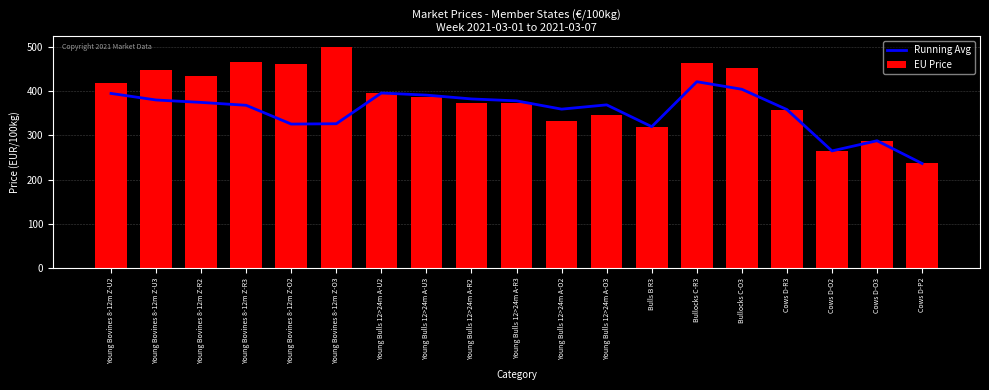

Reading left to right, extract all data points from this chart.

Running Avg: 394.9	380.1	374.7	368.1	325.7	326.4	395.9	391.1	382.5	378.1	359.4	369.1	319.8	421.4	404.4	358.5	265.0	288.0	236.6
EU Price: 419.0	448.1	434.6	466.6	462.0	498.8	395.9	386.4	374.0	372.8	332.2	346.6	319.8	463.4	452.3	358.5	265.0	288.0	236.6